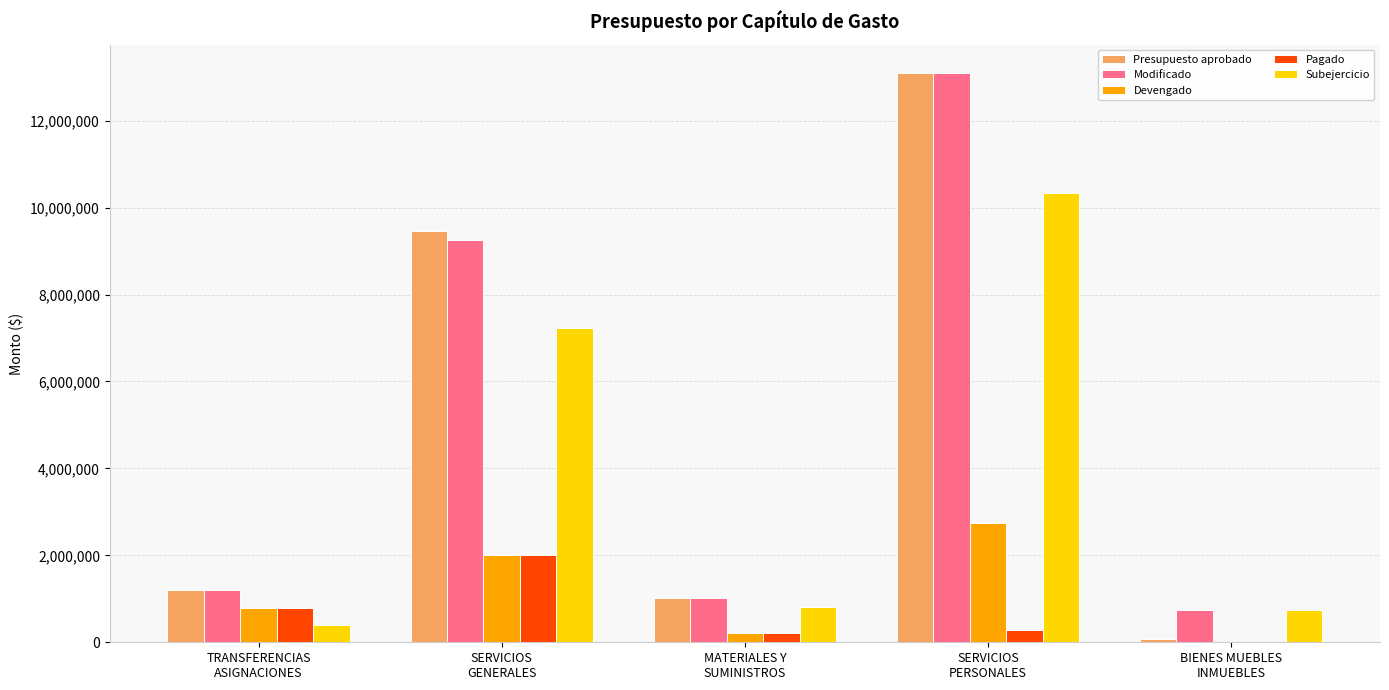

How many groups of bars are there?

5